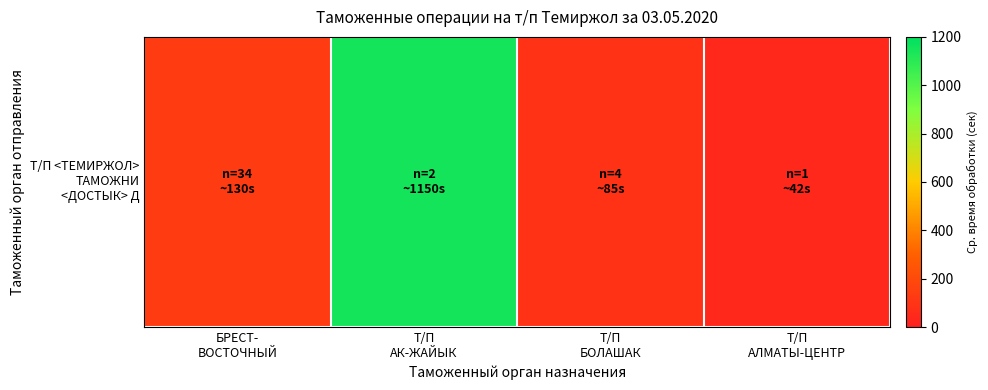

What is the minimum value shown in the chart?

42